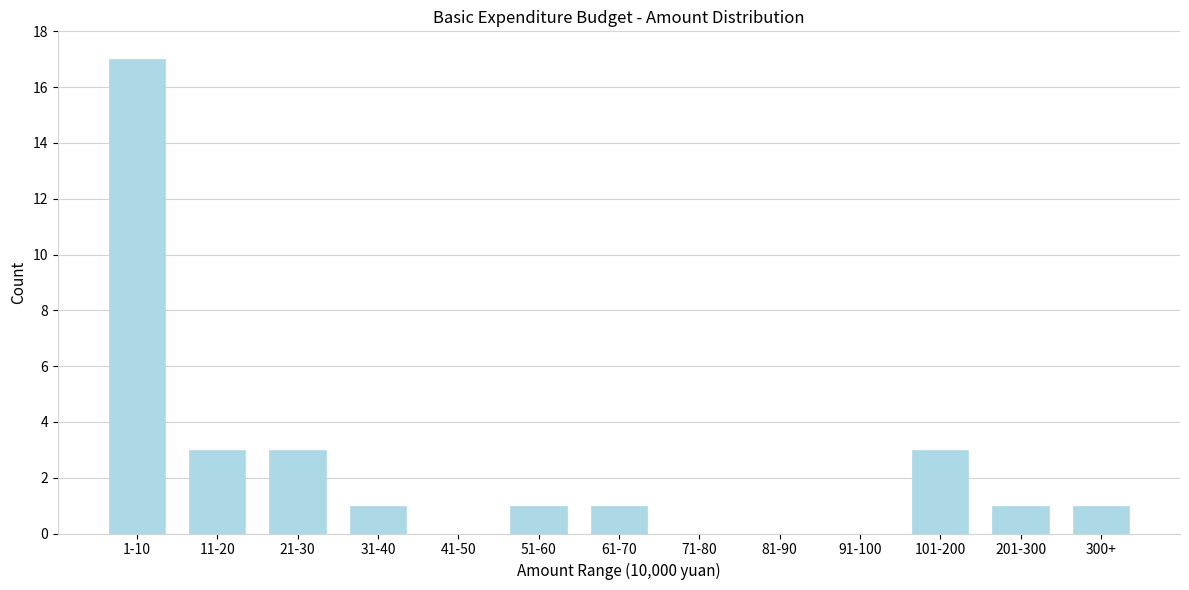

Reading right to left, transcribe all the data shown in this chart.

300+=1	201-300=1	101-200=3	91-100=0	81-90=0	71-80=0	61-70=1	51-60=1	41-50=0	31-40=1	21-30=3	11-20=3	1-10=17